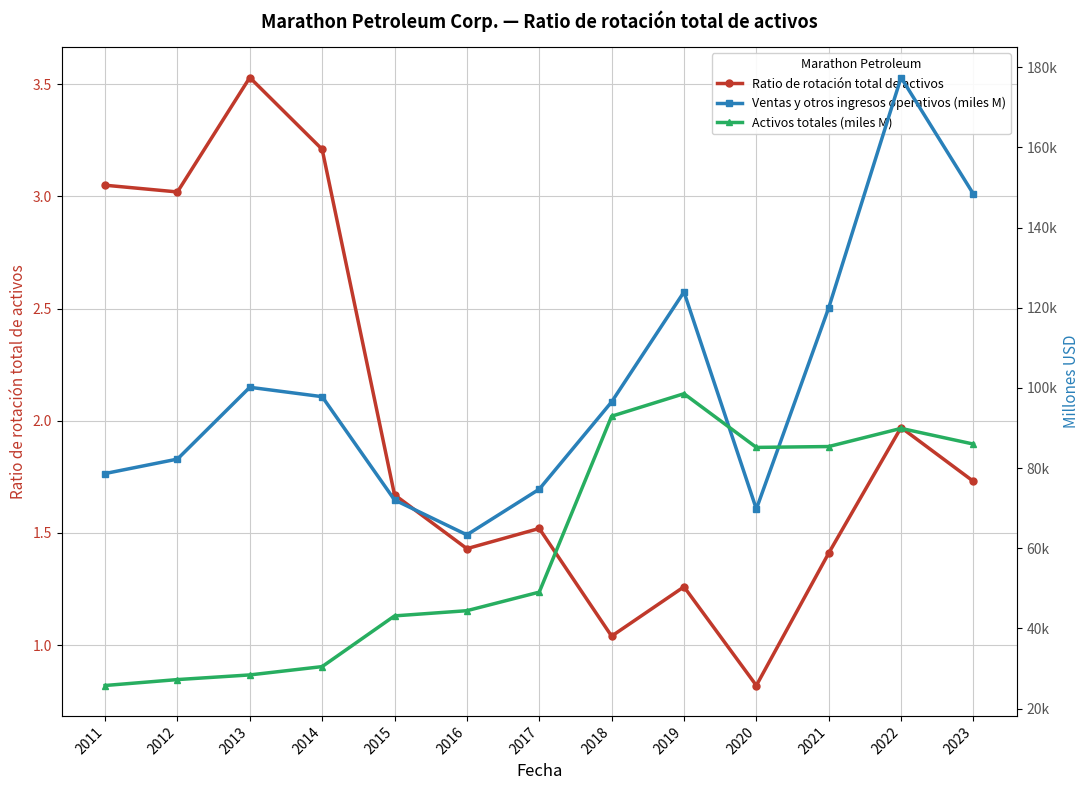

Reading right to left, transcribe all the data shown in this chart.

Ratio de rotación total de activos: 1.7	2.0	1.4	0.8	1.3	1.0	1.5	1.4	1.7	3.2	3.5	3.0	3.0
Ventas y otros ingresos operativos (miles M): 148379.0	177453.0	119983.0	69779.0	123949.0	96504.0	74733.0	63339.0	72051.0	97817.0	100160.0	82243.0	78638.0
Activos totales (miles M): 85987.0	89904.0	85373.0	85158.0	98556.0	92940.0	49047.0	44413.0	43115.0	30460.0	28385.0	27223.0	25745.0